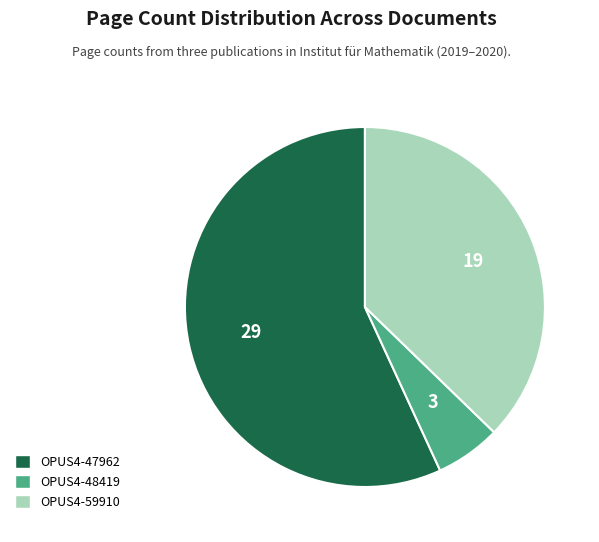

Between OPUS4-47962 and OPUS4-48419, which is larger?

OPUS4-47962